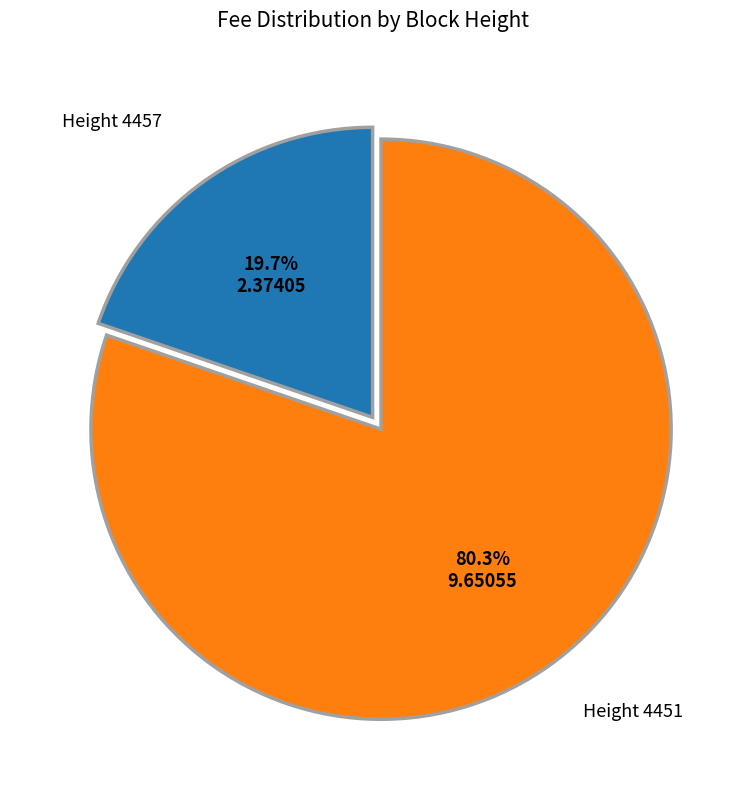

Is there a majority slice in this chart?

Yes